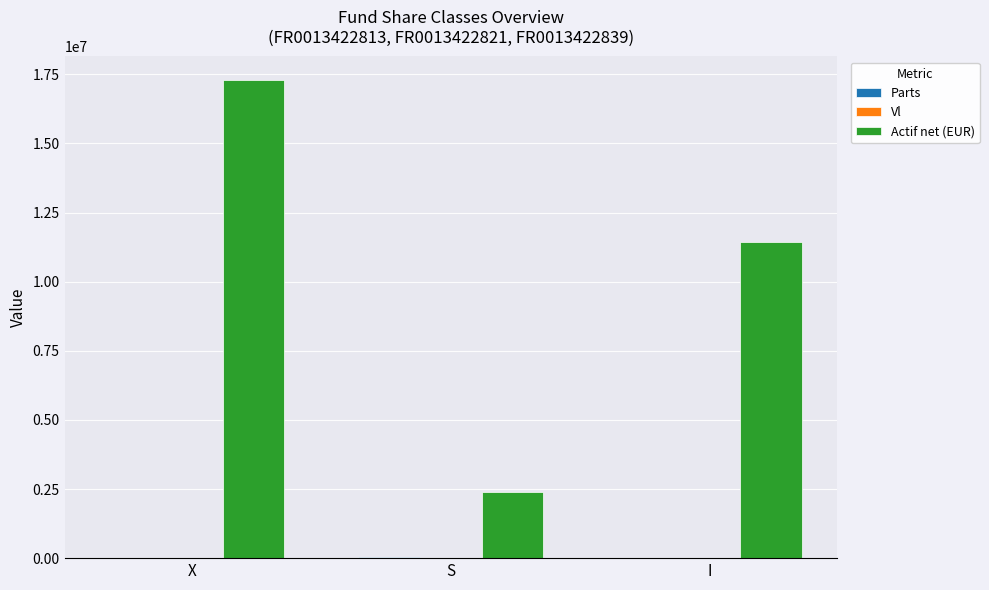

Which series changed the most between X and S?

Actif net (EUR)